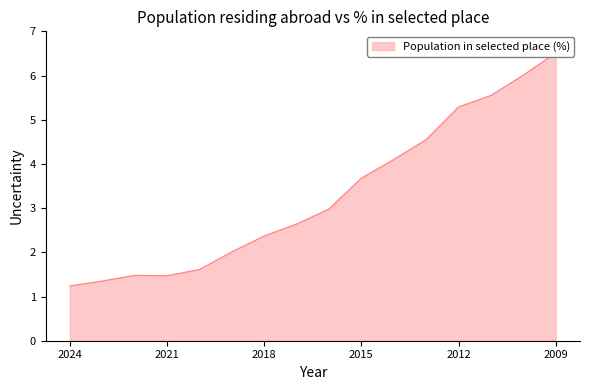

How many interior local valleys (lower than both neighbors) does the data have?

1